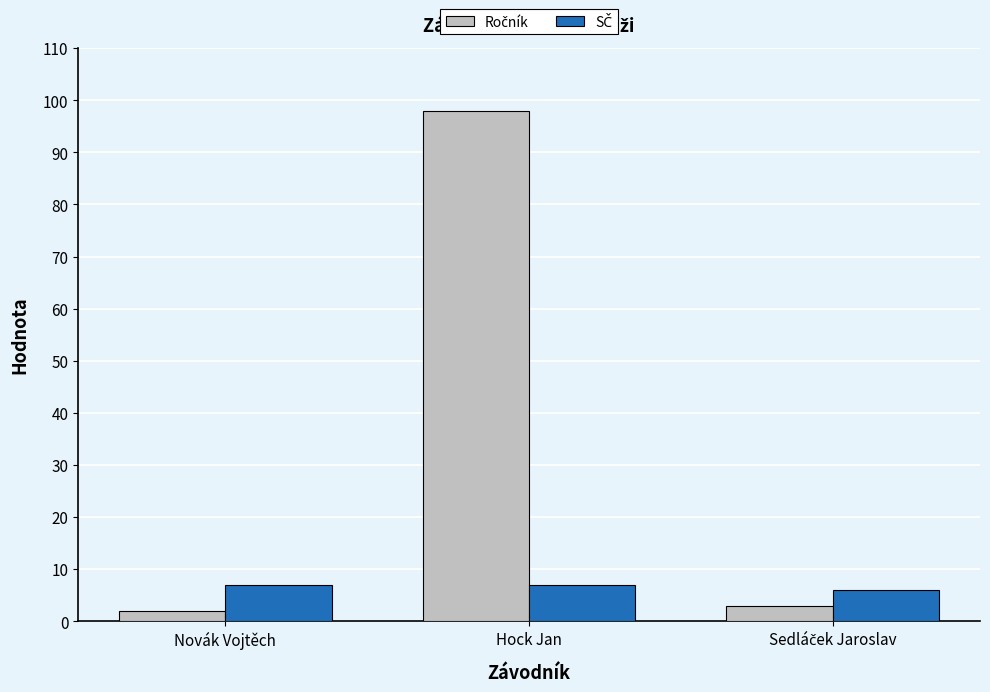

At which category does the chart reach its peak across all series?

Hock Jan